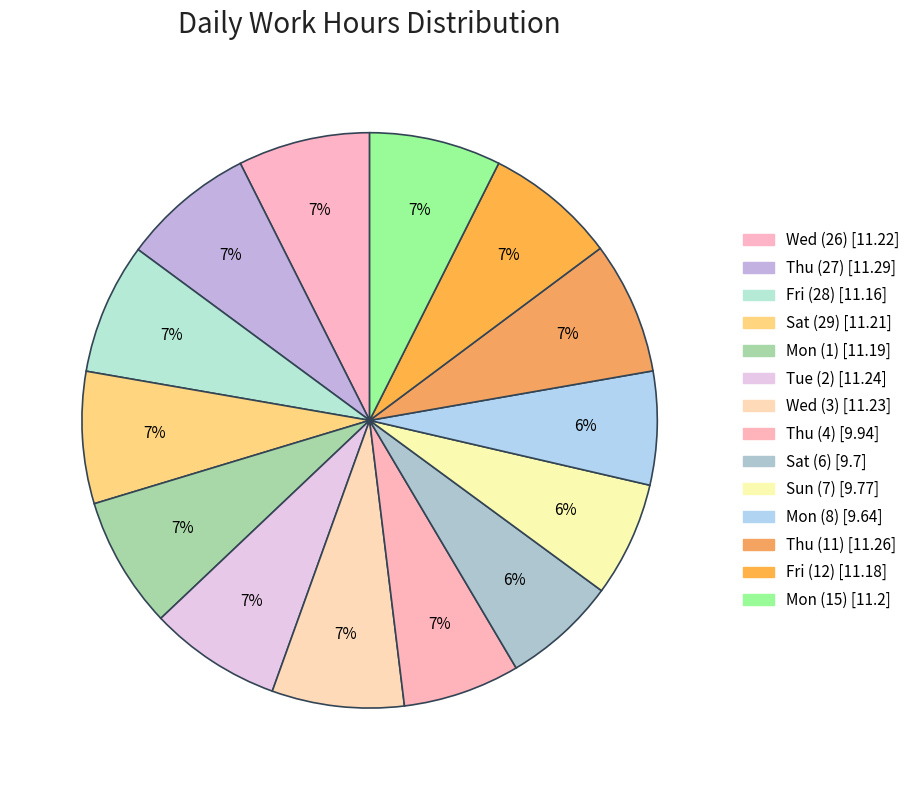

True or false: Wed (26) accounts for 1% of the total.

False